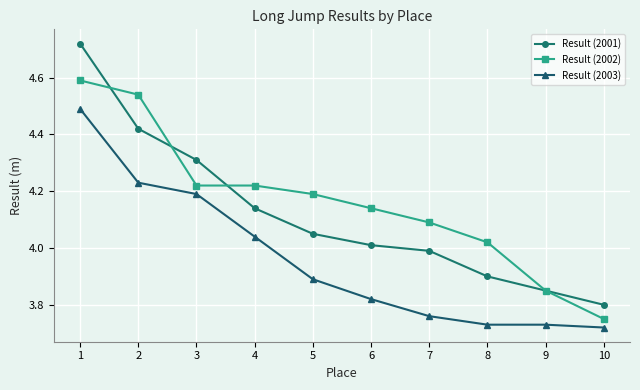

At which category is the sum across all series the highest?

1